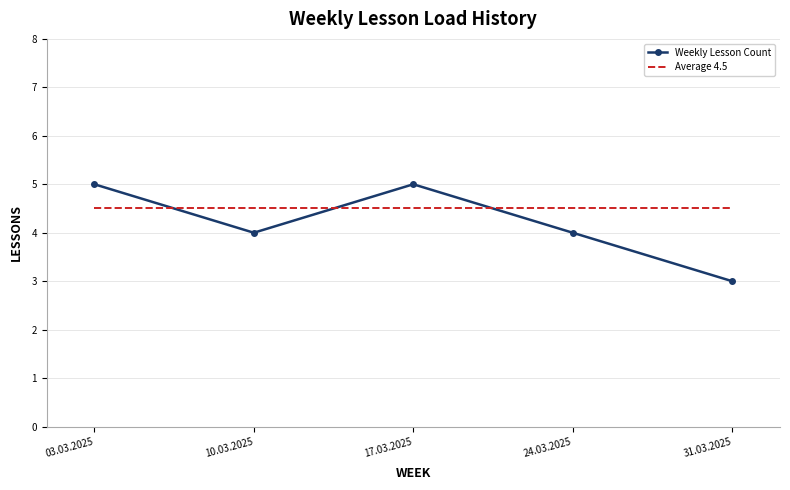

Which series has the largest range (max minus min)?

Weekly Lesson Count